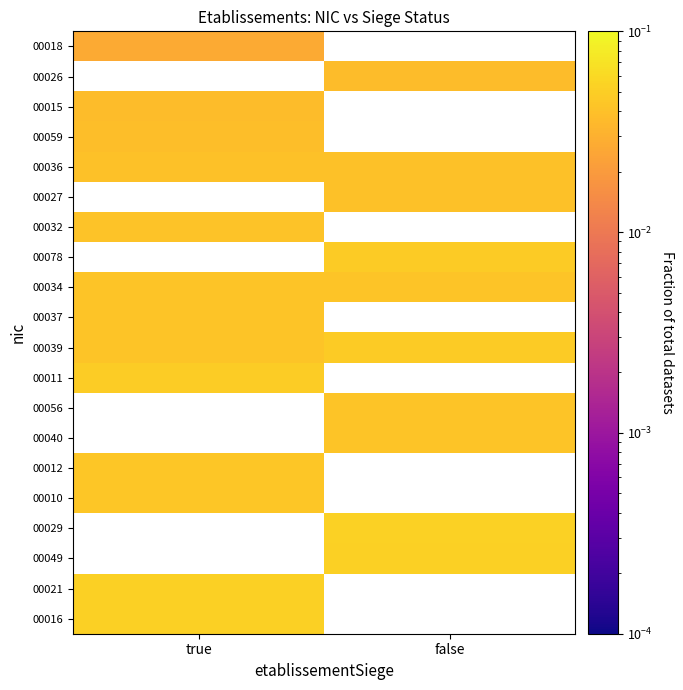

Is it true that 00018 equals 0.0 at true?

False